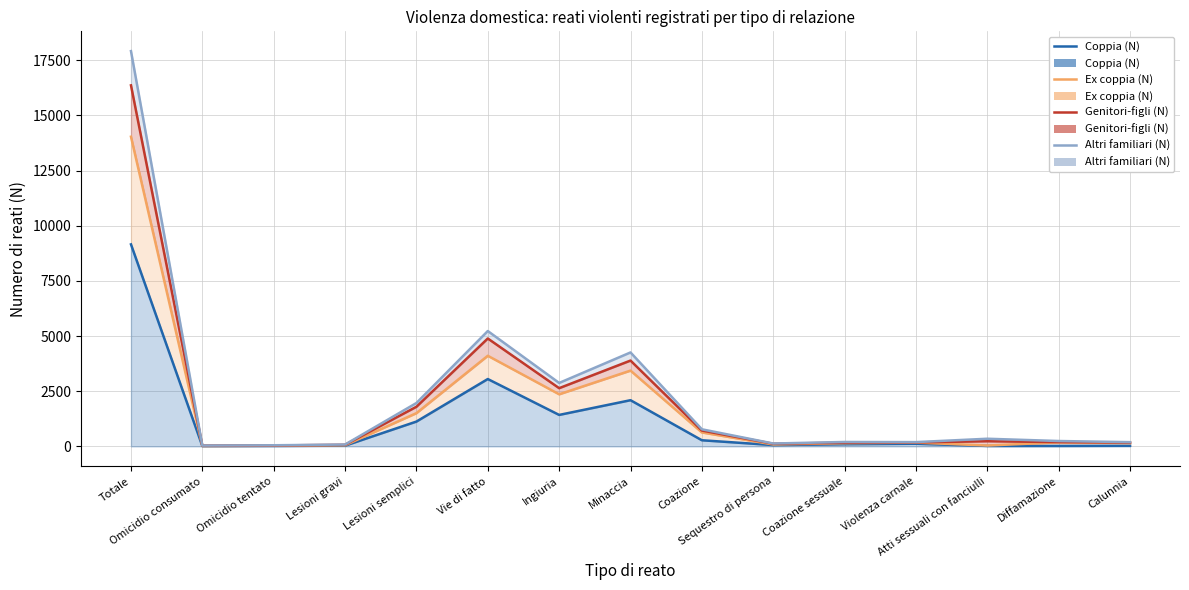

What is the sum of the Altri familiari (N) line values at Calunnia and Minaccia?

4451